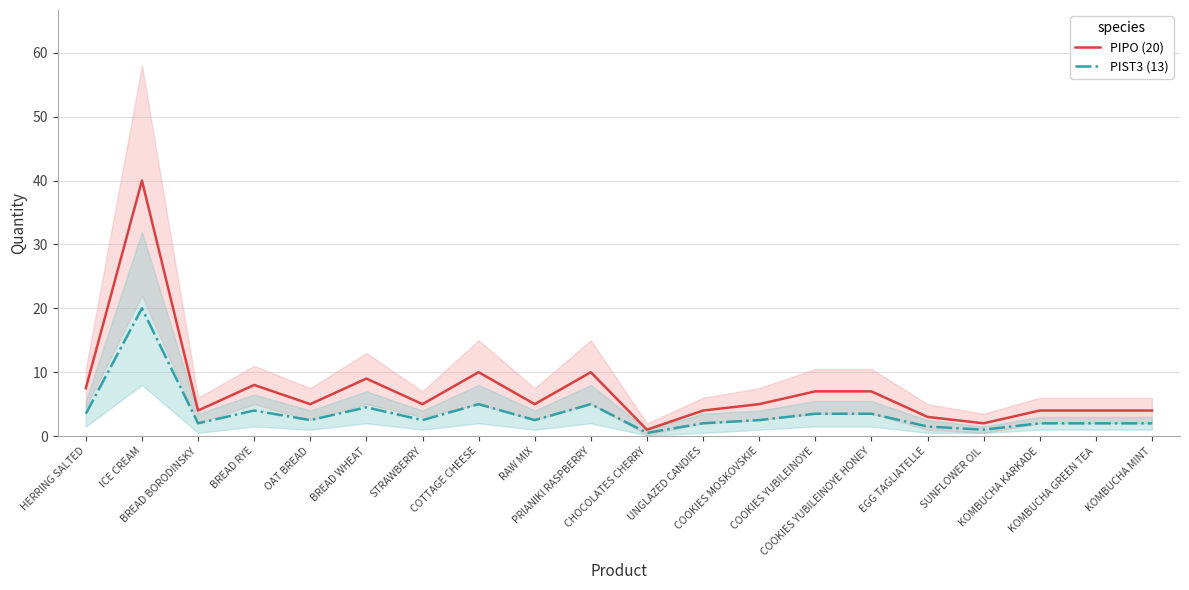

Where is the first local minimum for PIPO (20)?

BREAD BORODINSKY